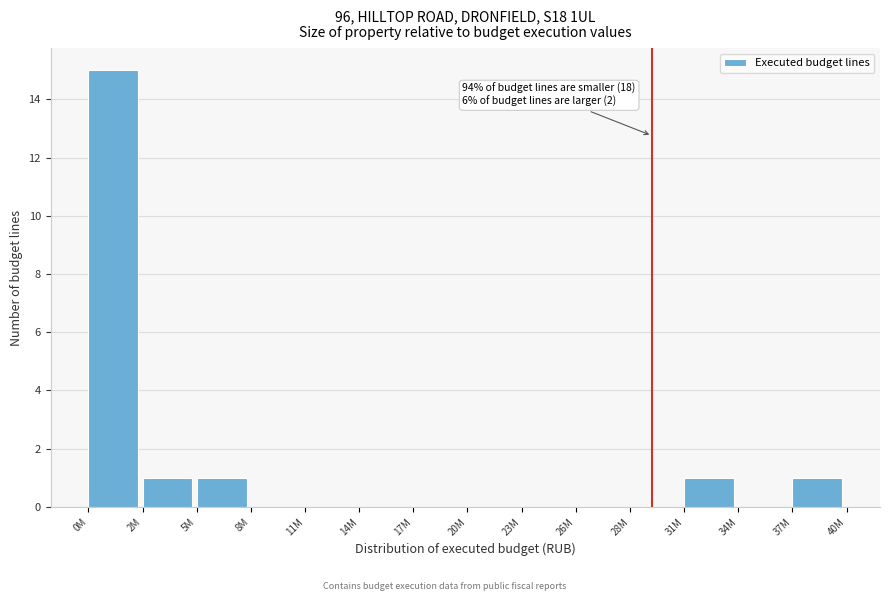

Reading left to right, transcribe all the data shown in this chart.

0M=15	2M=1	5M=1	8M=0	11M=0	14M=0	17M=0	20M=0	23M=0	26M=0	28M=0	31M=1	34M=0	37M=1